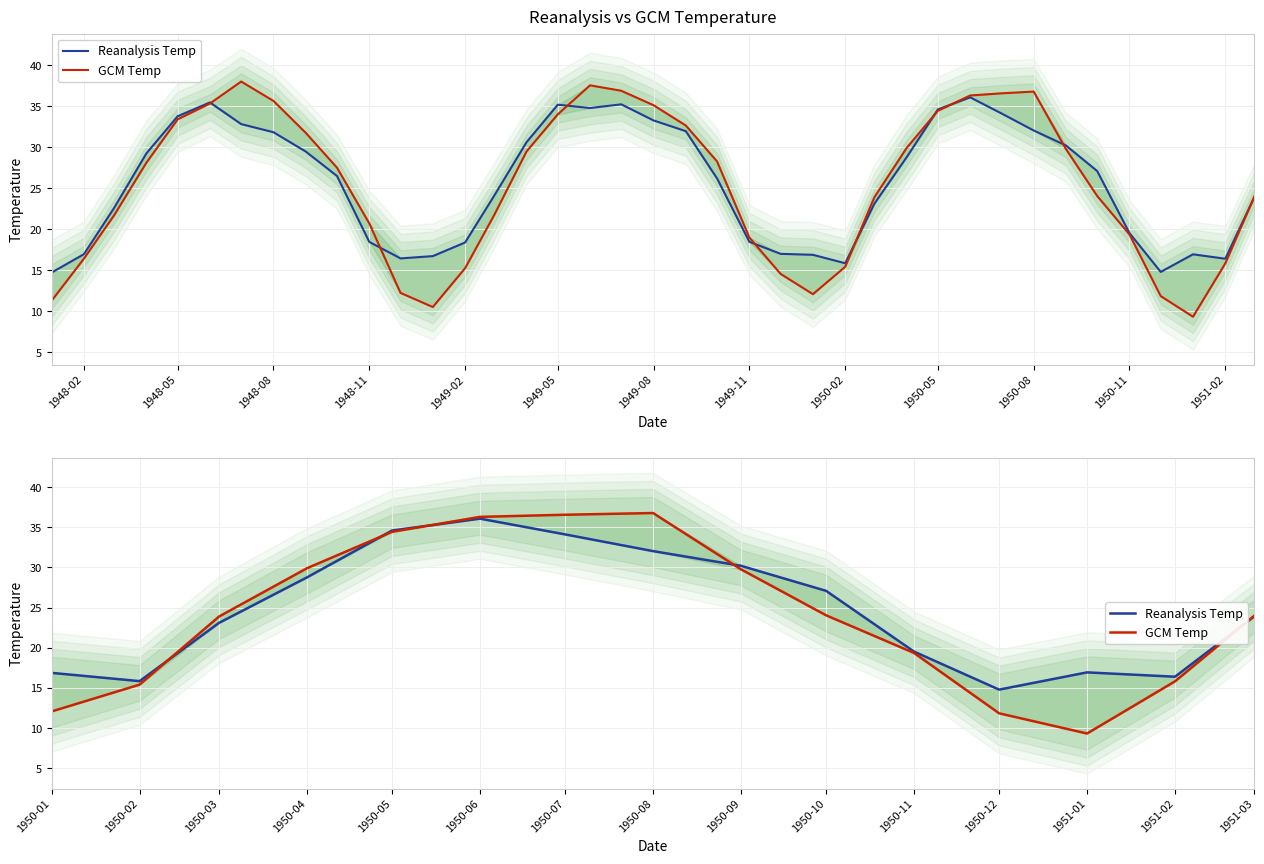

True or false: Reanalysis Temp and GCM Temp intersect in this chart.

True